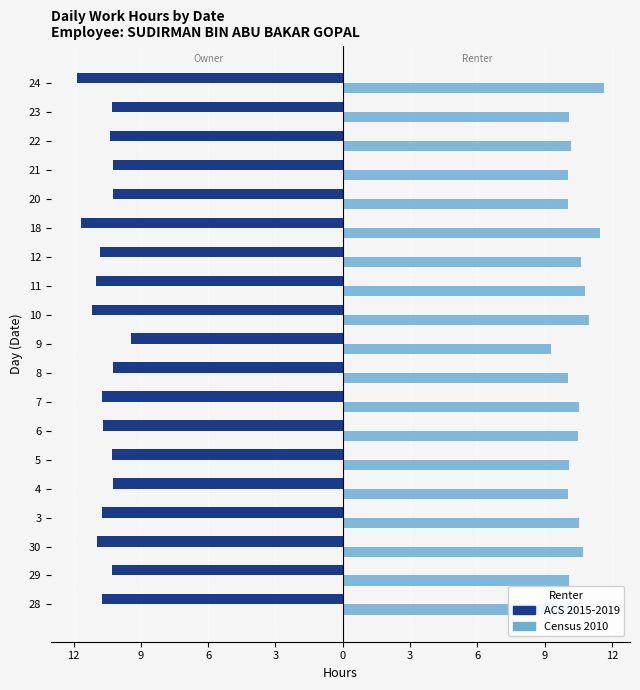

What is the sum of all Census 2010 values?

198.2